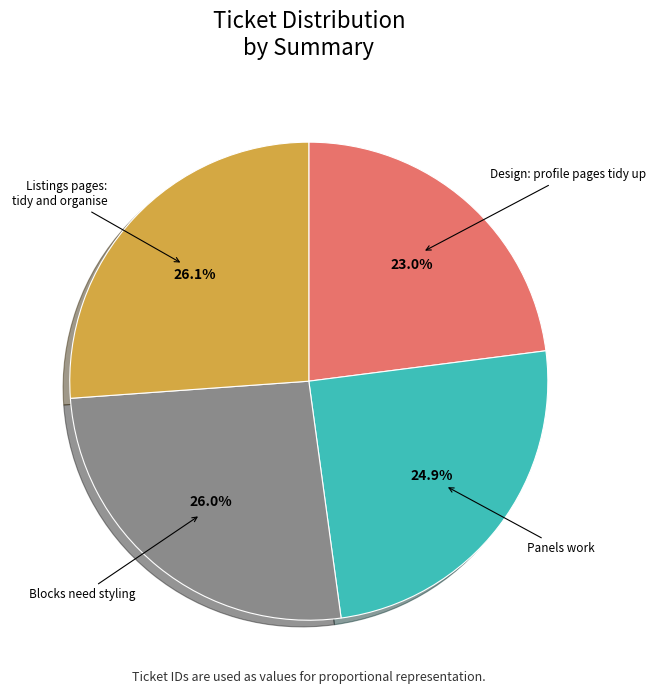

Does any single category account for the majority?

No